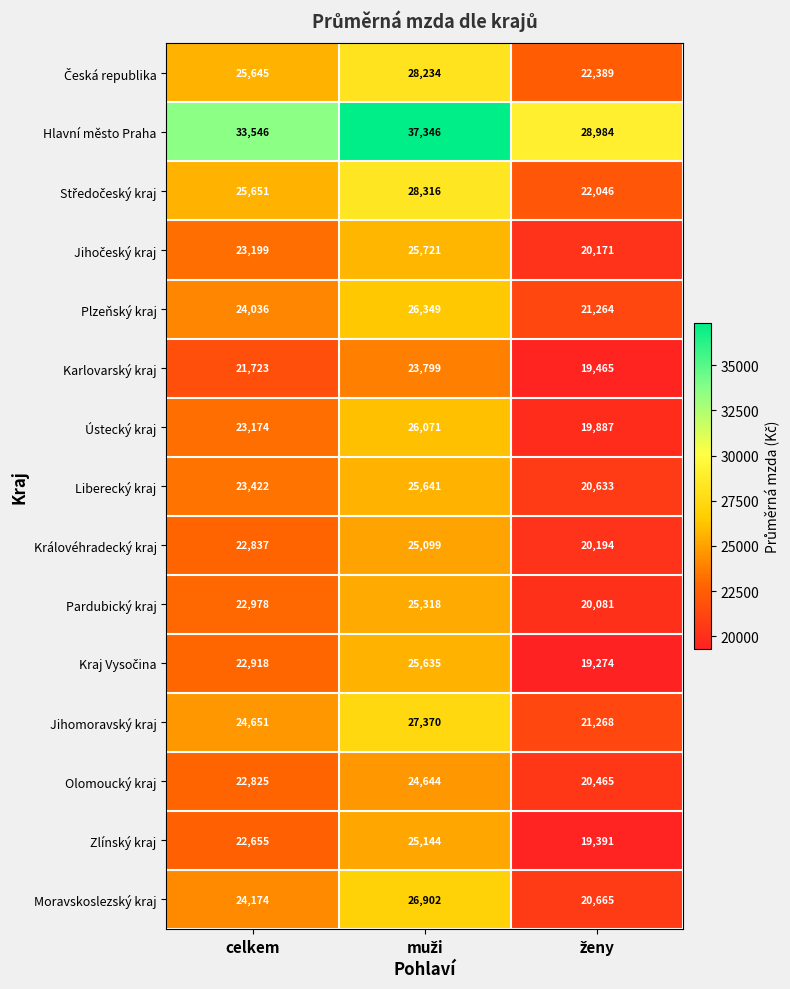

What is the difference between the maximum and minimum values in the Zlínský kraj series?

5753